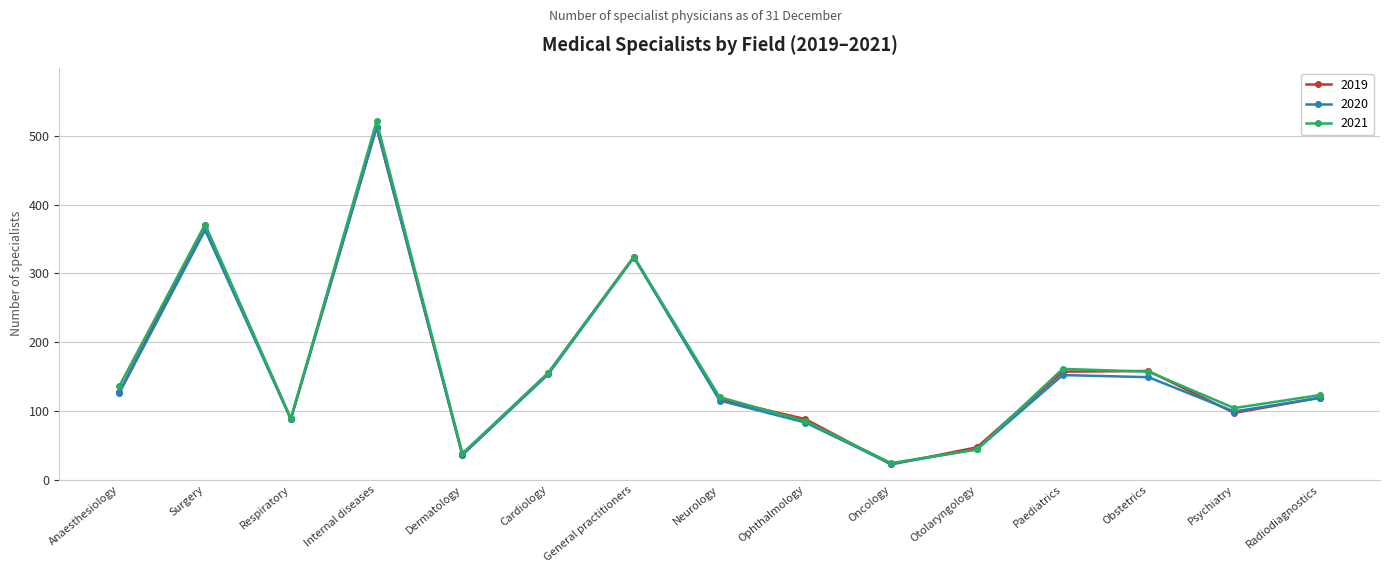

At which category is the sum across all series the highest?

Internal diseases